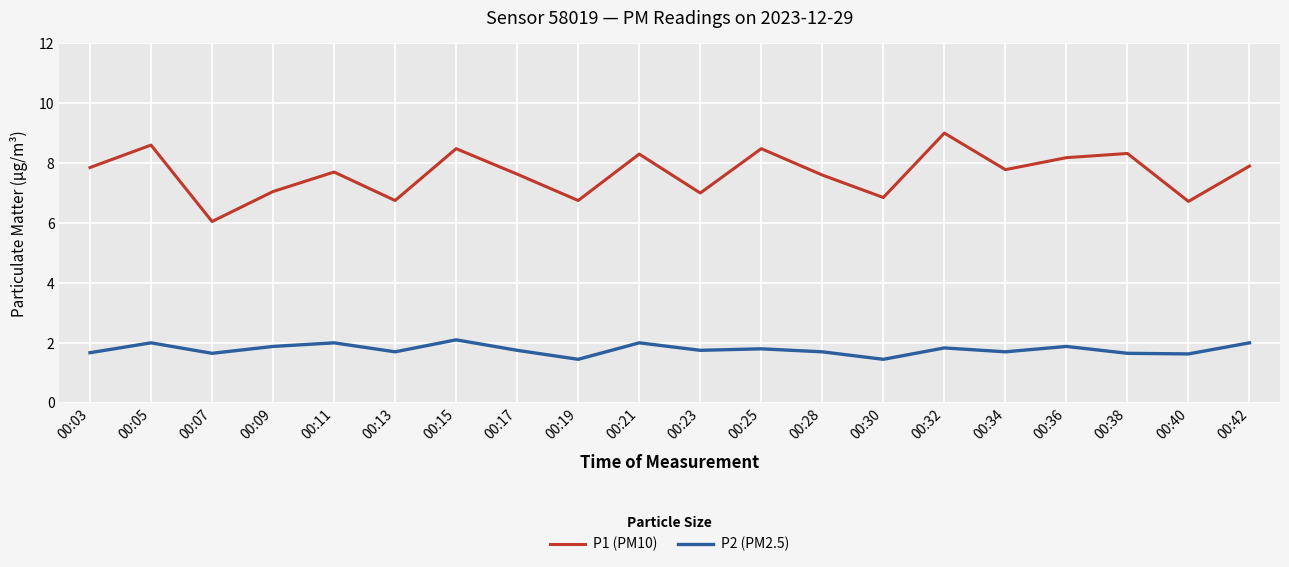

Which series has the largest total across all categories?

P1 (PM10)